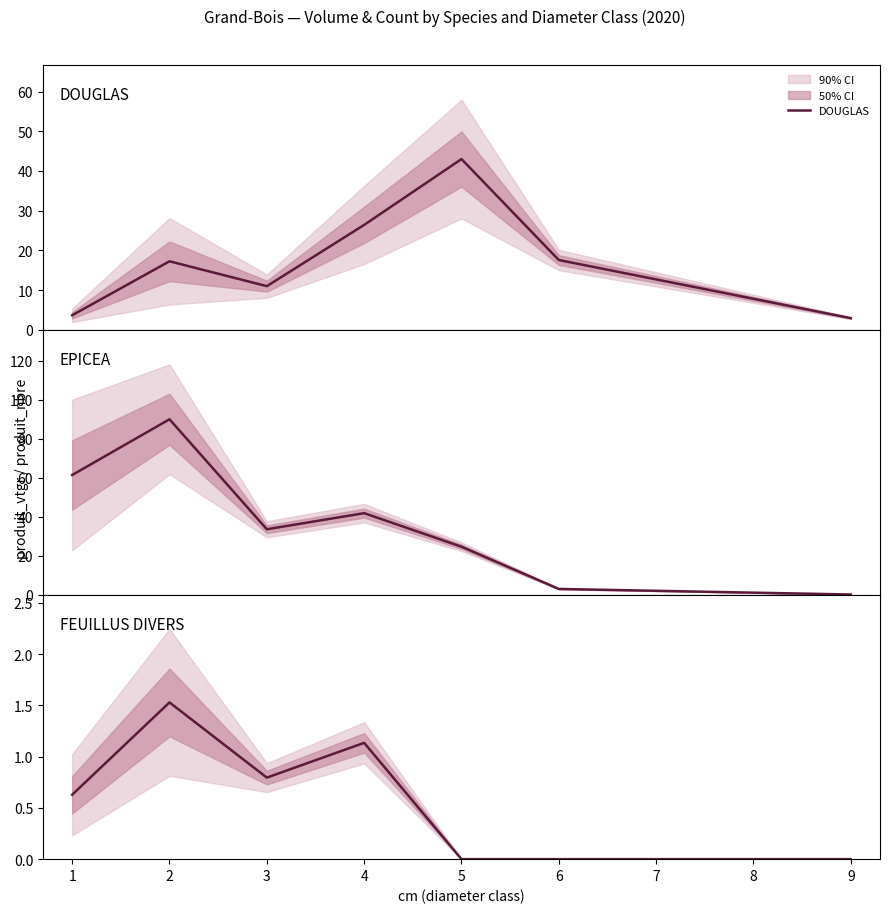

At which category does the chart reach its minimum across all series?

9